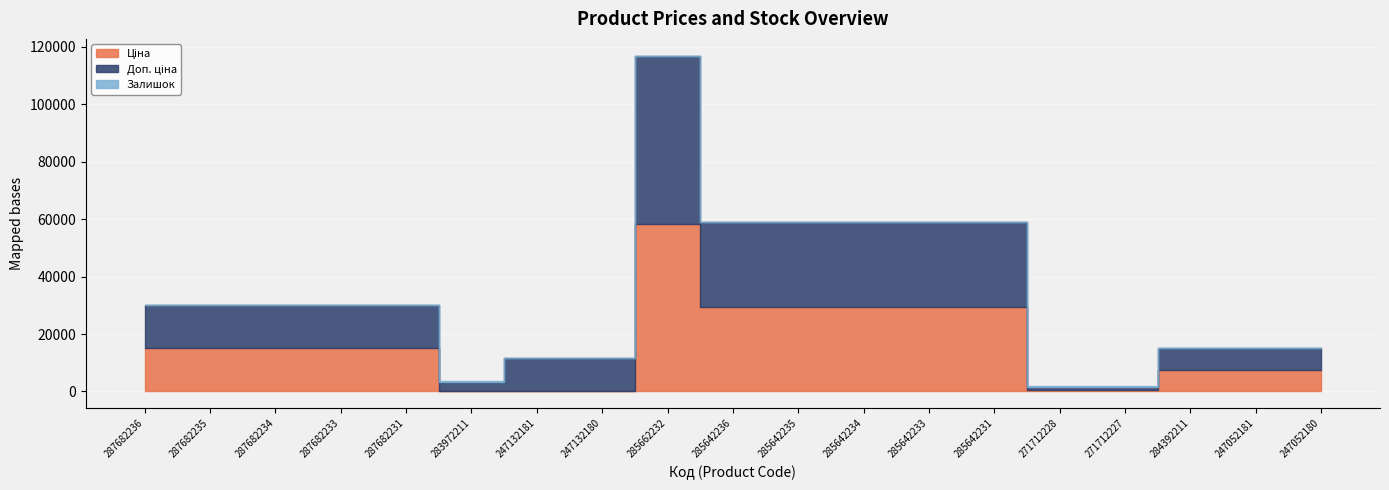

Where is the first local minimum for Залишок?

247132181